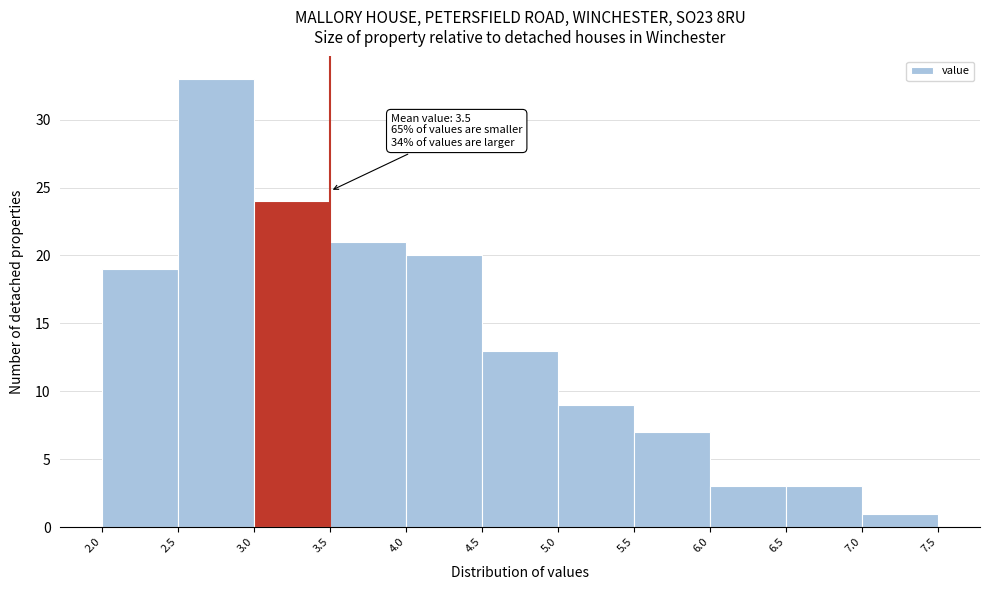

Over which range of the x-axis is the bar tallest?

2.5 to 3.0